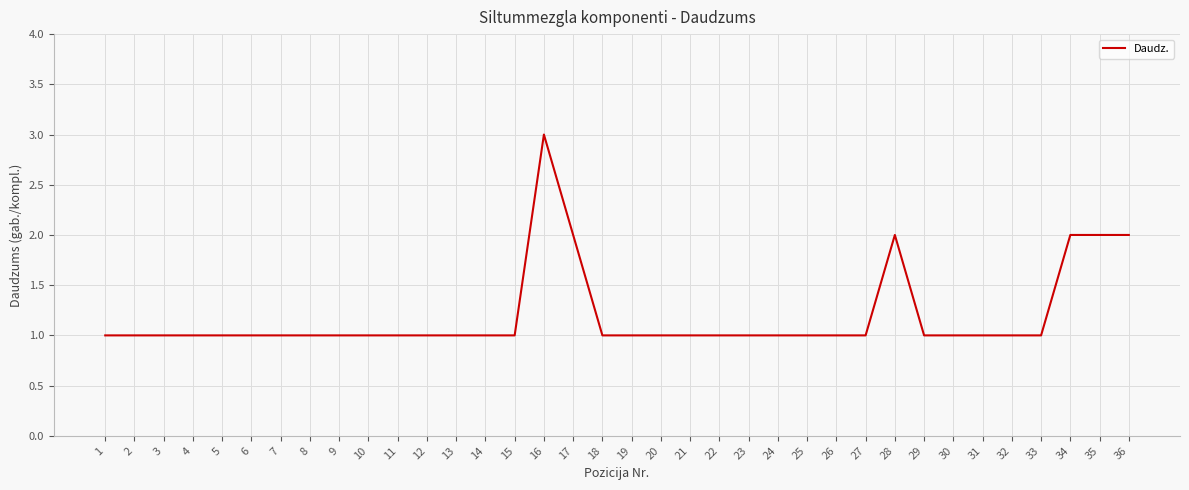

What is the difference between the maximum and minimum values?

2